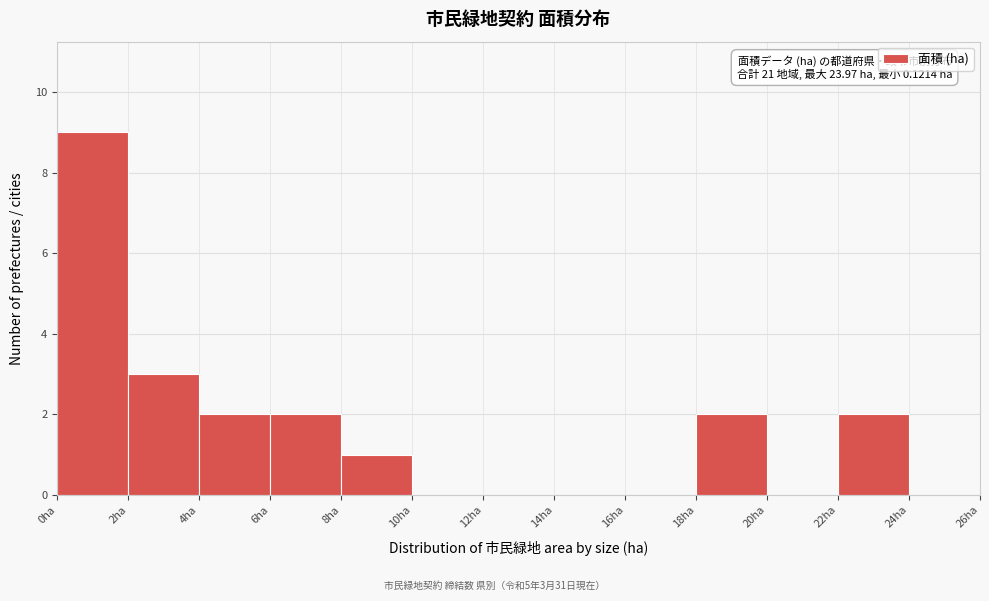

Which range on the x-axis has the tallest bar?

0 to 2